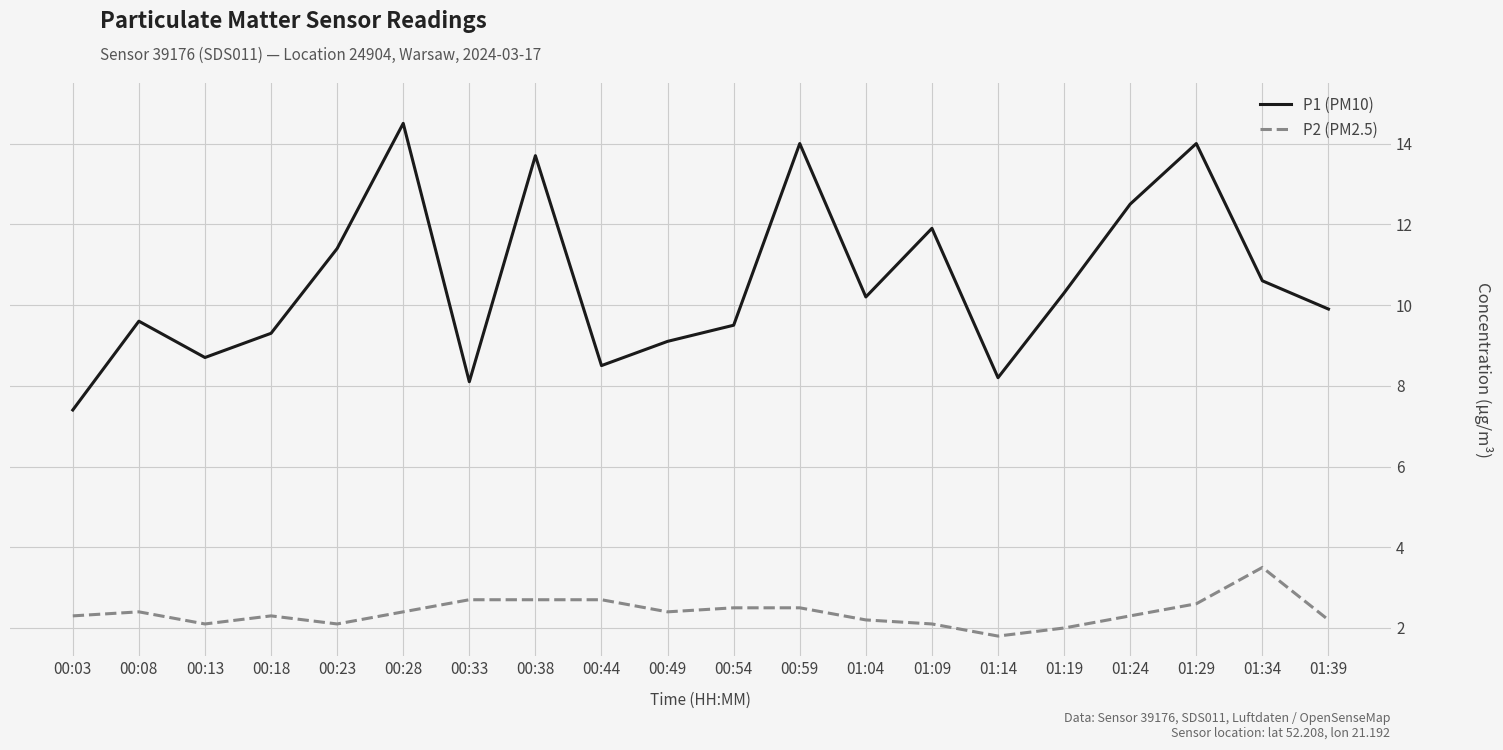

List the series in order of their overall mean, lowest first.

P2 (PM2.5), P1 (PM10)